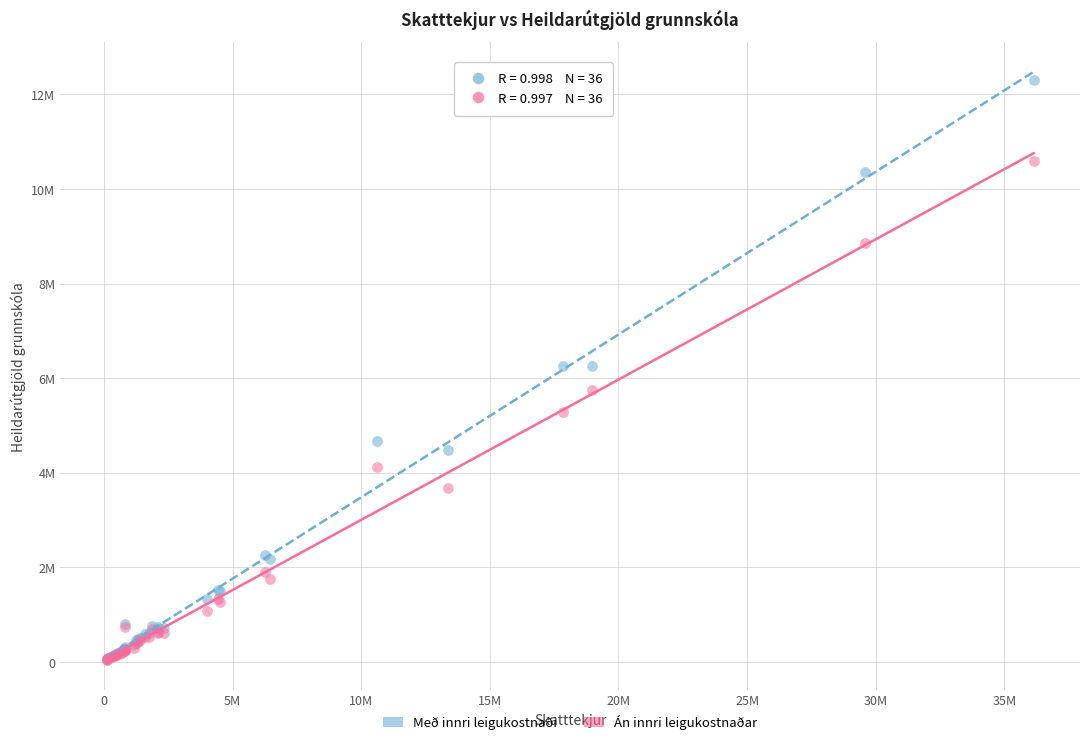

What are all the series names shown in the legend?

Með innri leigukostnaði, Án innri leigukostnaðar